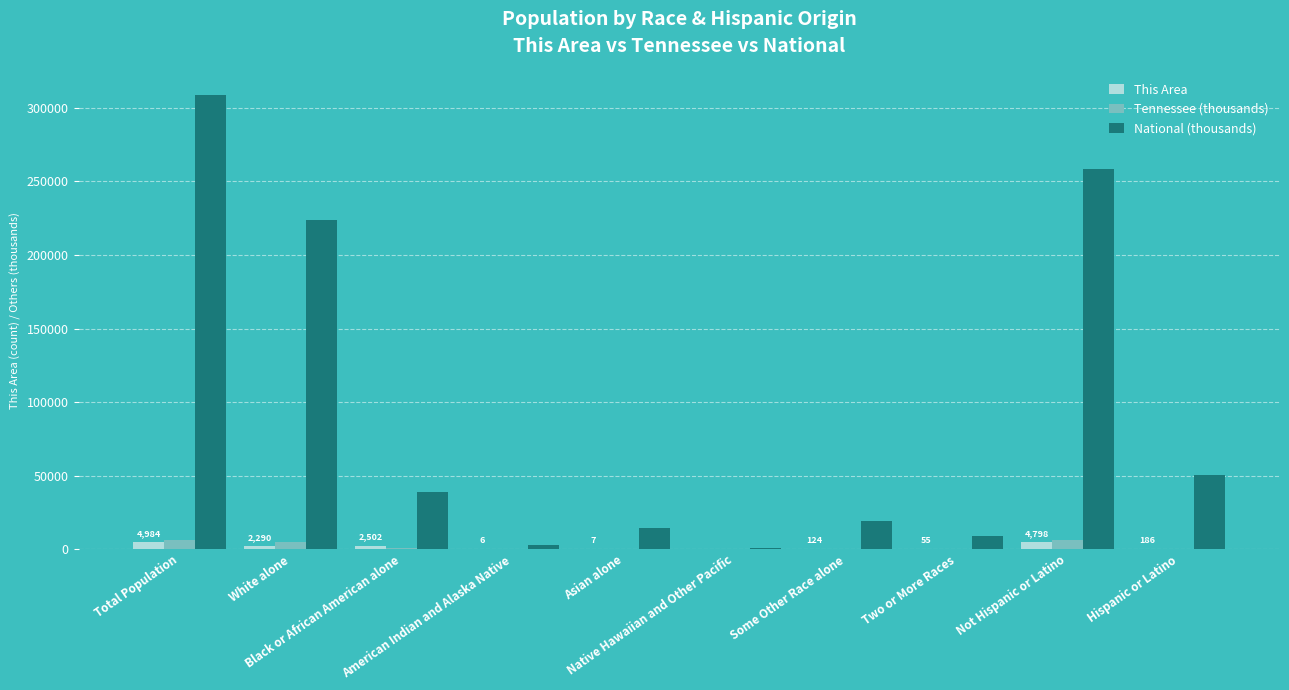

What are all the series names shown in the legend?

This Area, Tennessee (thousands), National (thousands)